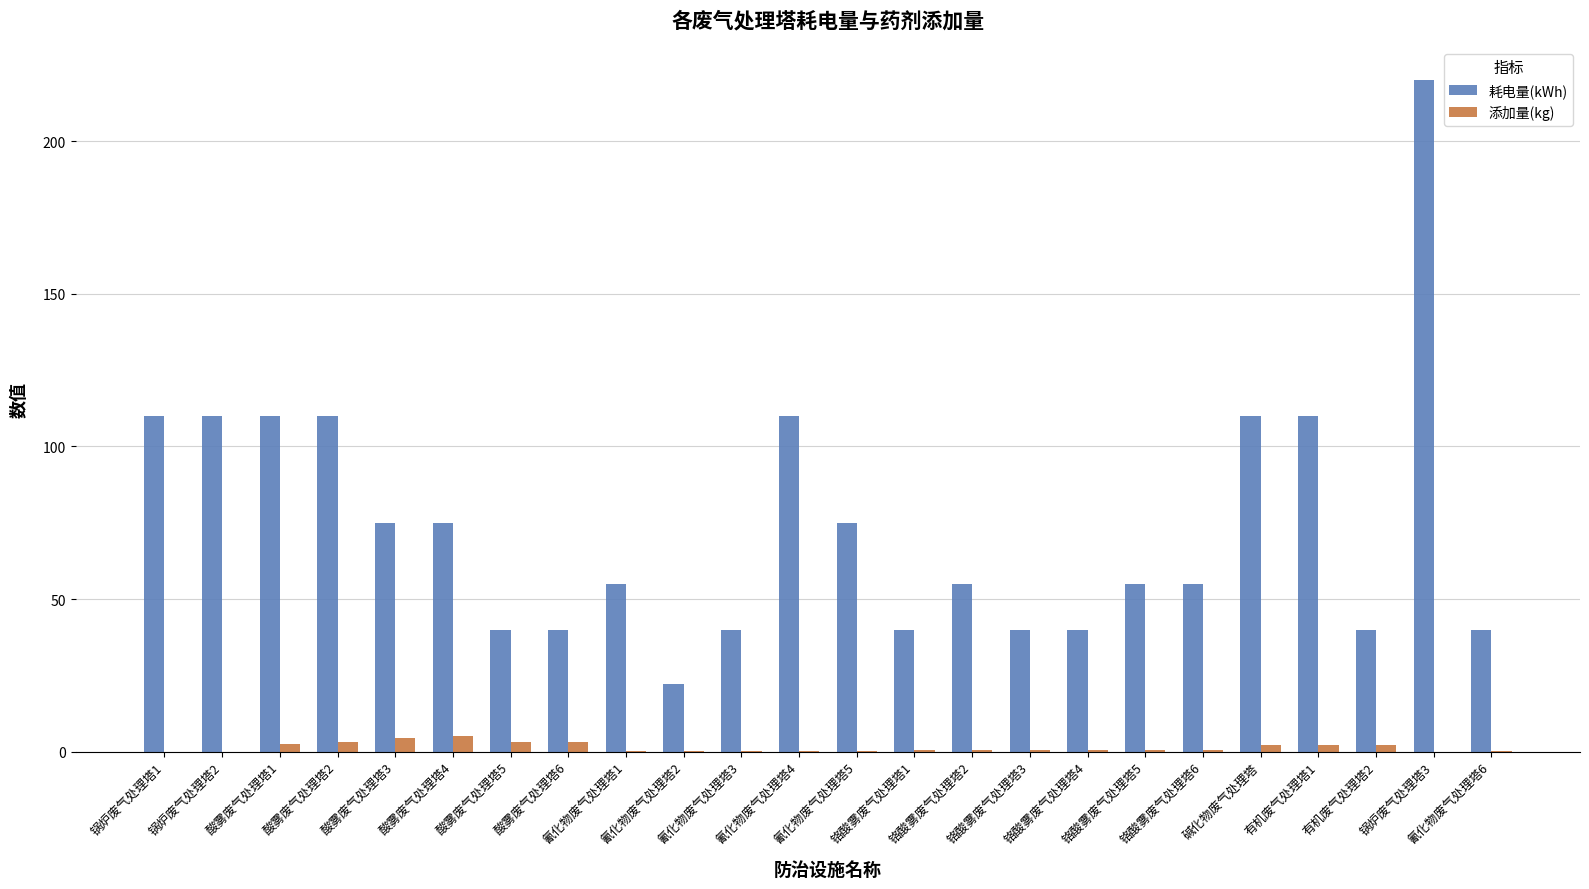

True or false: 耗电量(kWh) has a value of 55.8 at 酸雾废气处理塔5.

False